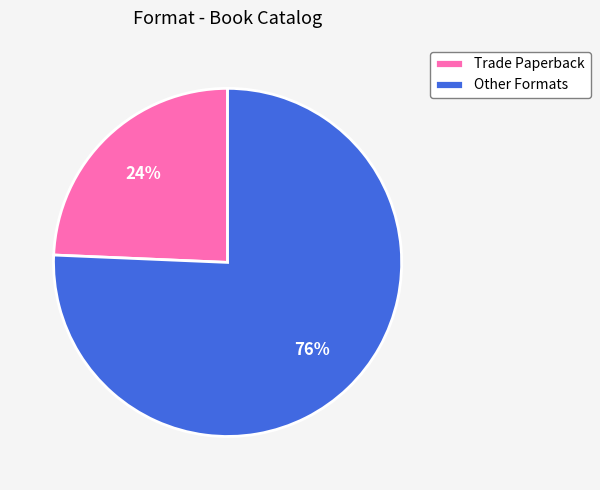

The Trade Paperback slice represents 24% of the pie. True or false?

True